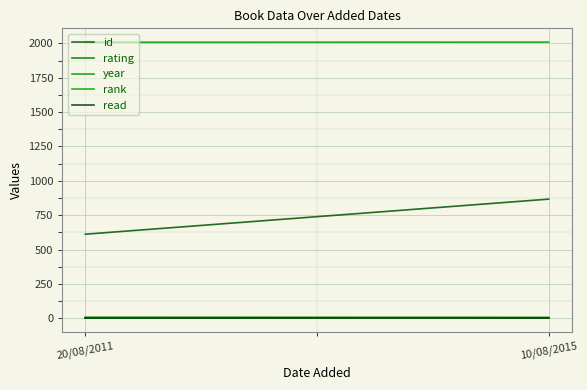

Which series has the largest total across all categories?

year